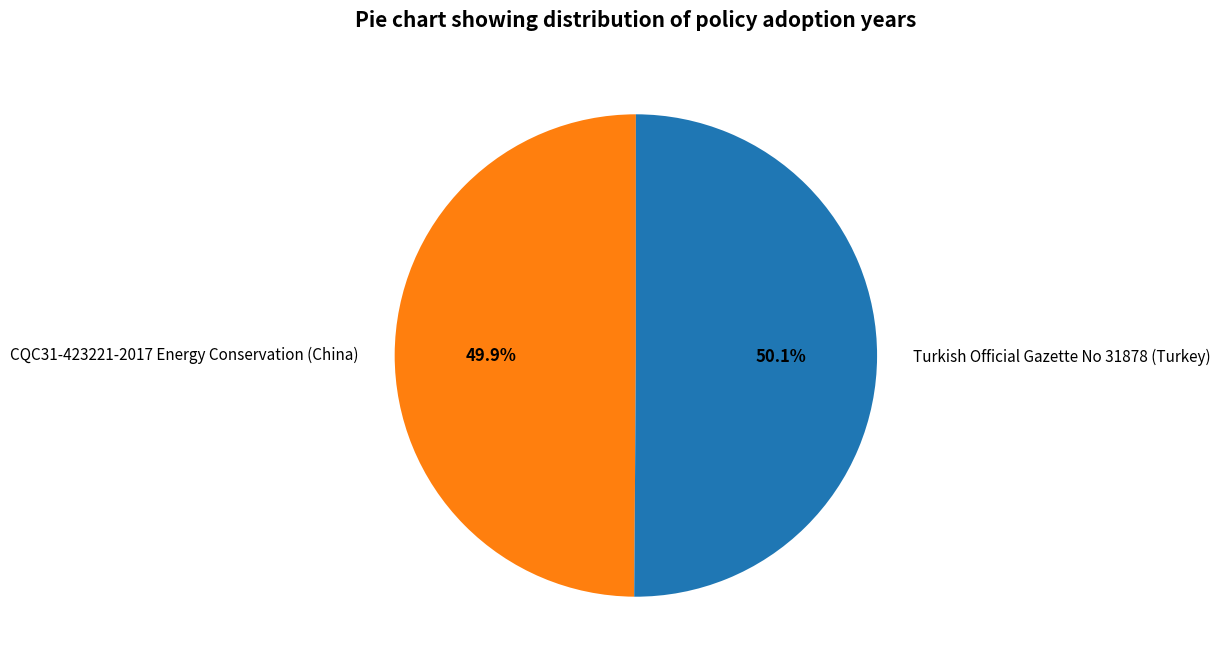

What is the ratio of the value at CQC31-423221-2017 Energy Conservation (China) to the value at Turkish Official Gazette No 31878 (Turkey)?

1.0